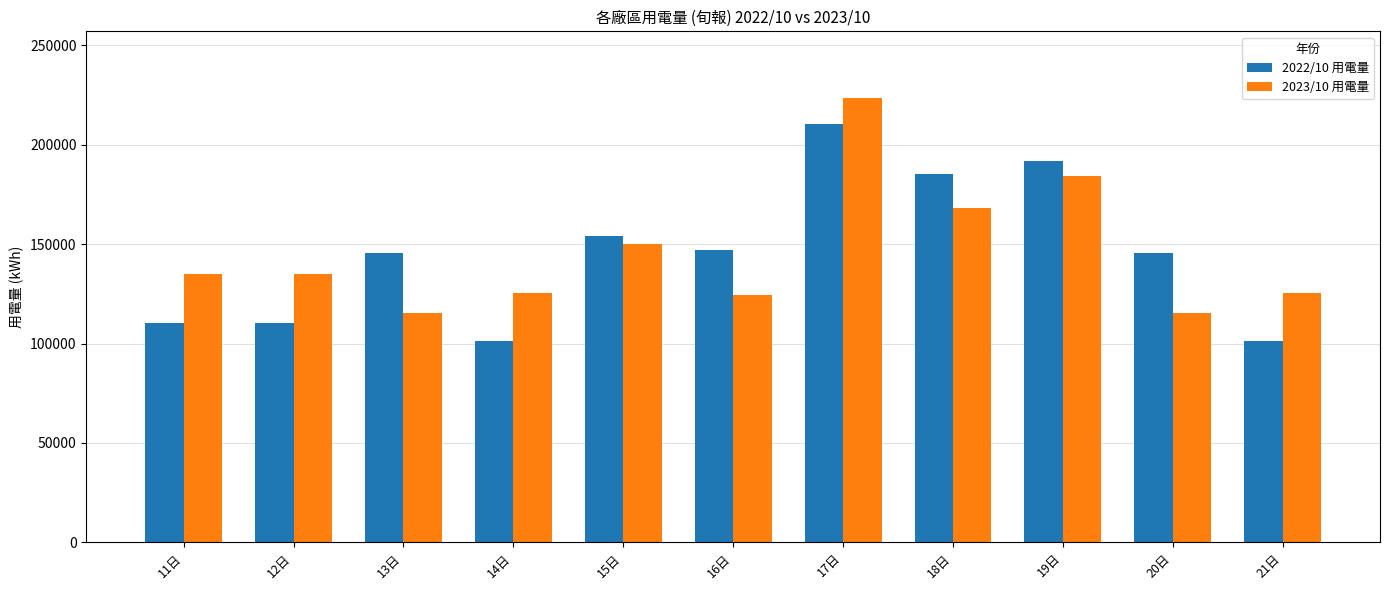

What are all the series names shown in the legend?

2022/10 用電量, 2023/10 用電量